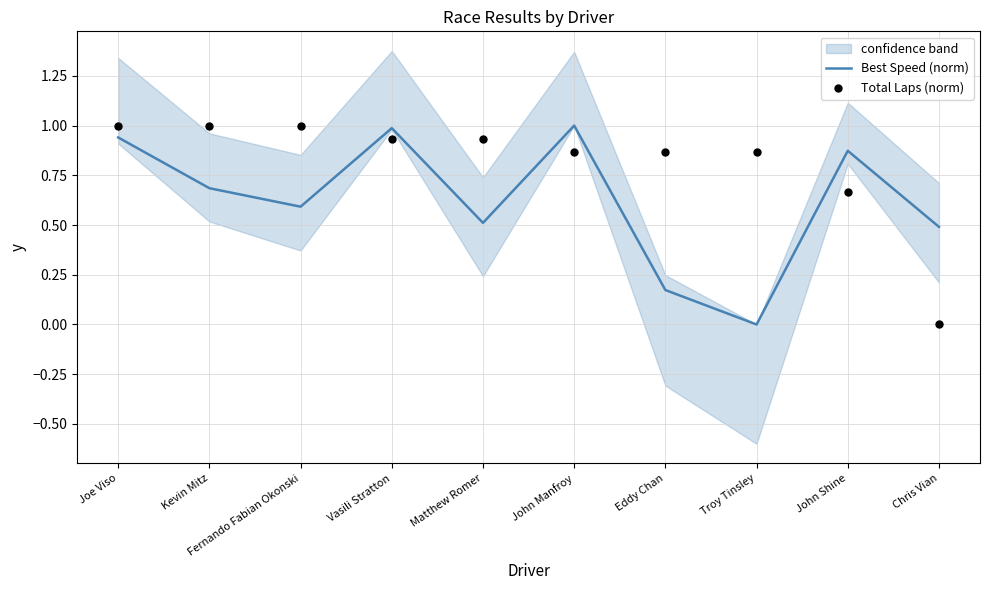

Which series has the largest Y range (max minus min)?

Best Speed (norm)